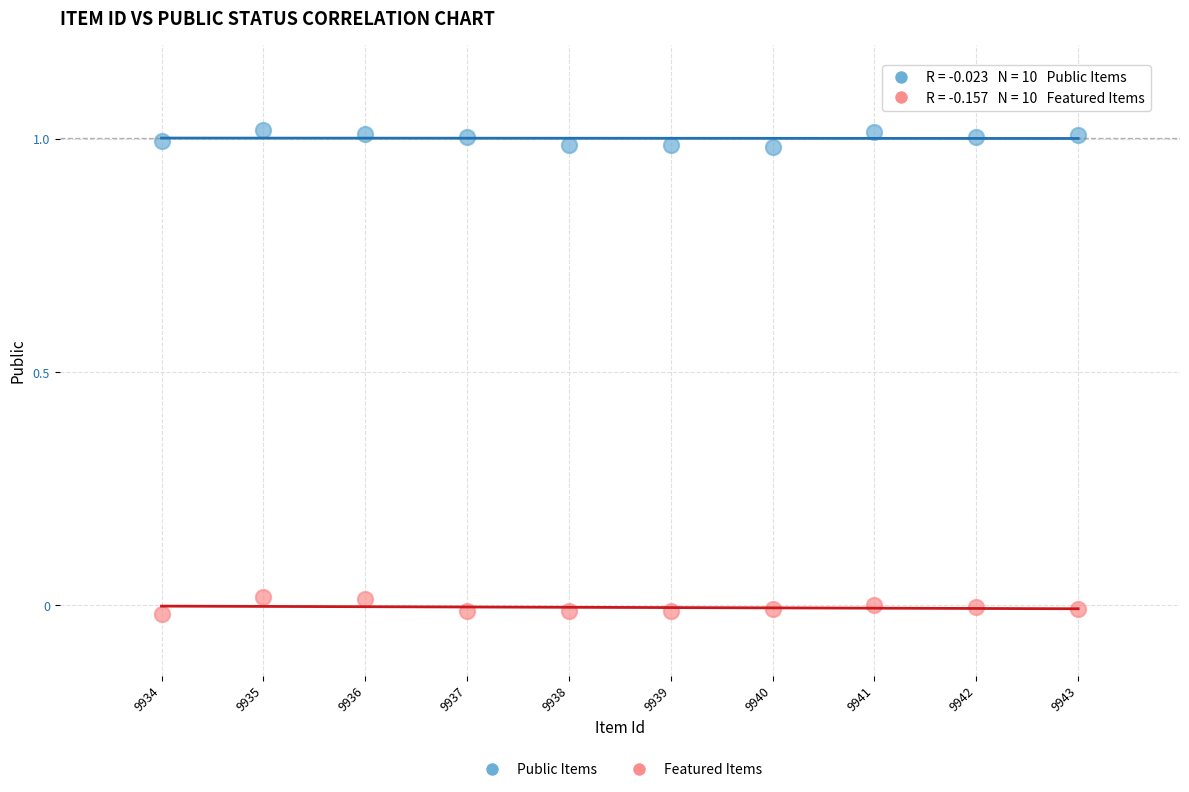

Which series contains the highest Y value?

Public Items